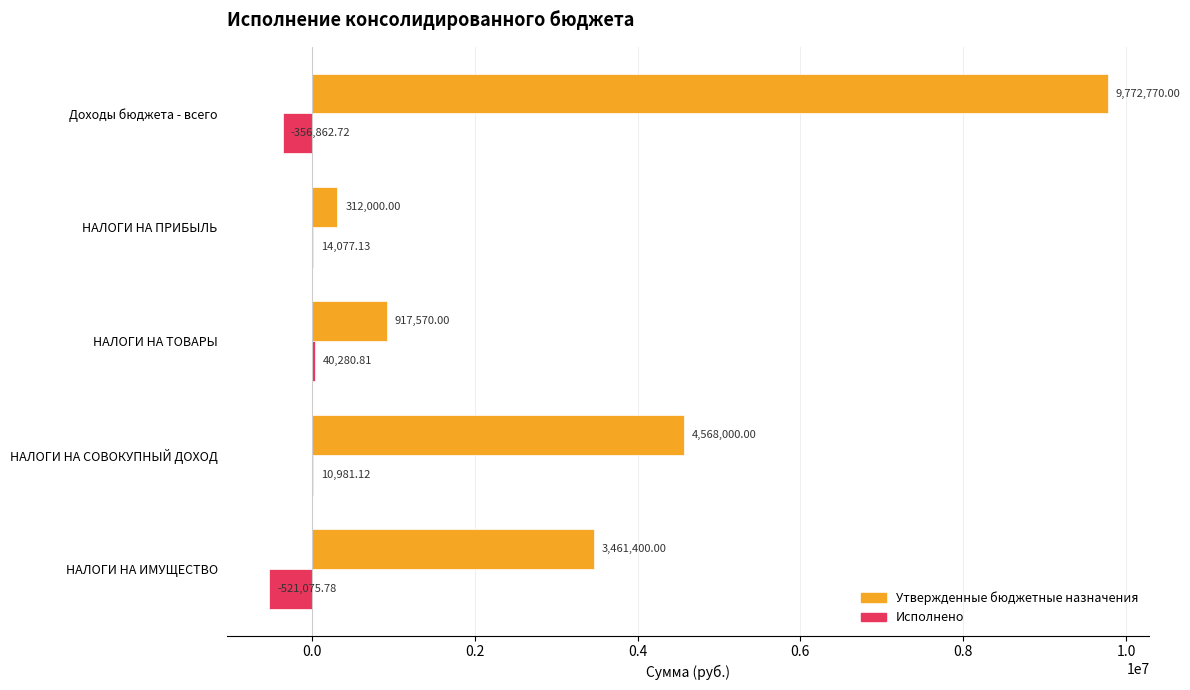

What is the sum of the Утвержденные бюджетные назначения values at НАЛОГИ НА ТОВАРЫ and Доходы бюджета - всего?

10690340.0